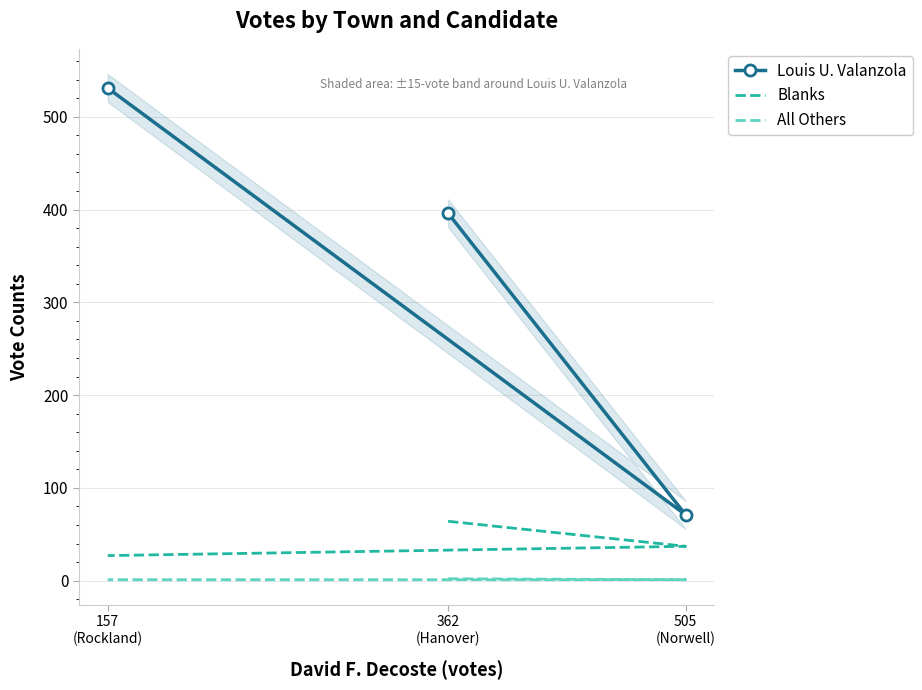

What is the sum of all Blanks values?

128